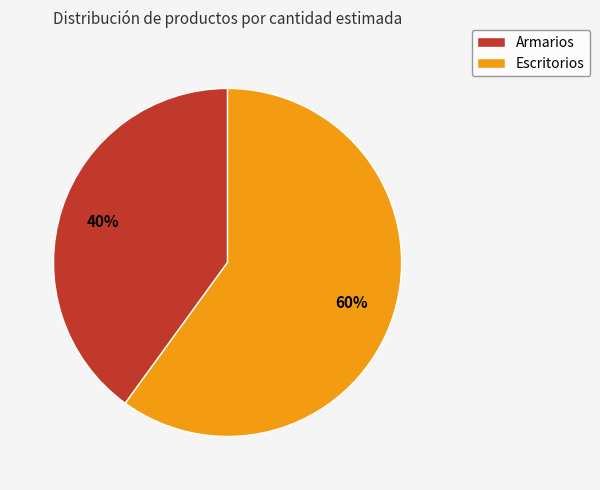

Rank the categories by value from highest to lowest.

Escritorios, Armarios